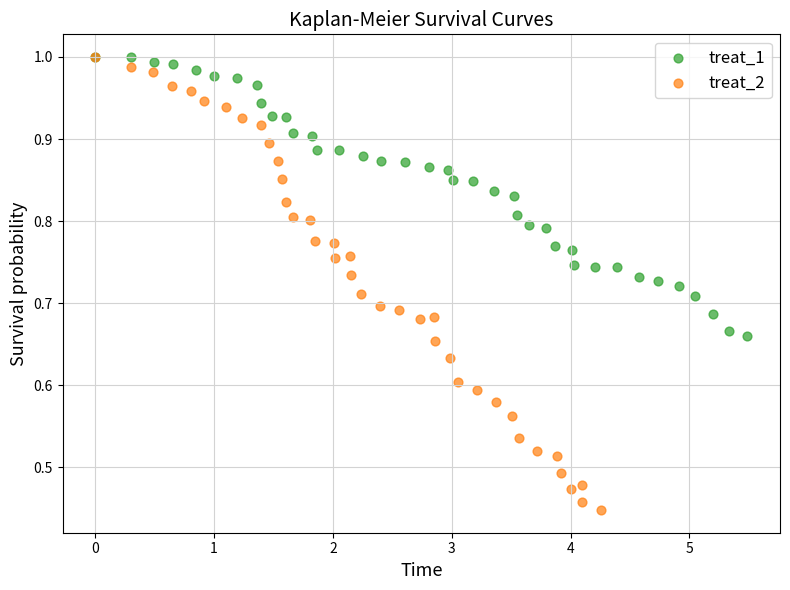

Which series contains the lowest Y value?

treat_2